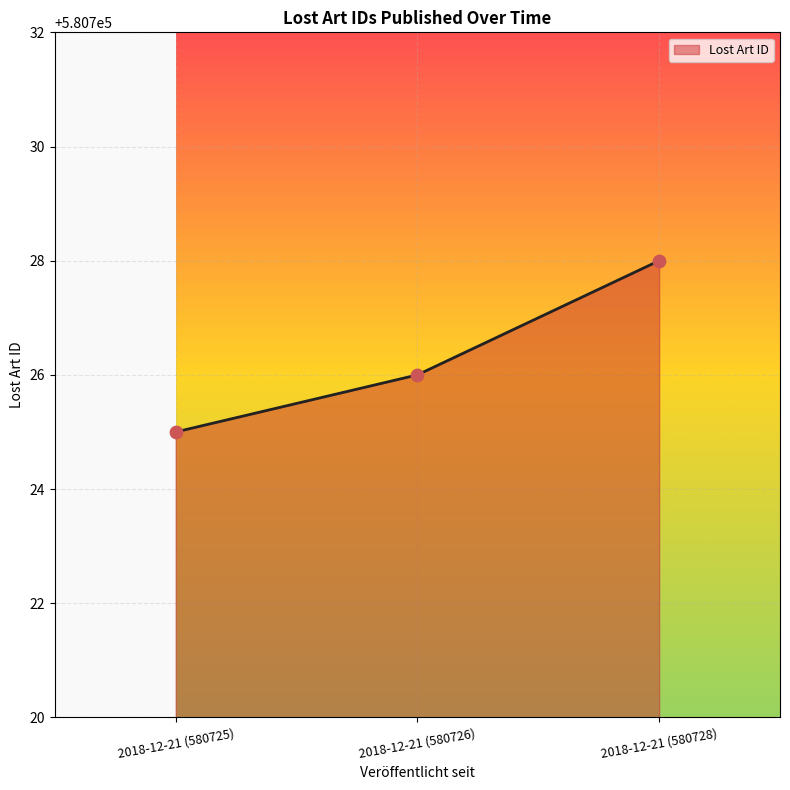

Approximately how many times larger is the value at 2018-12-21 (580725) compared to 2018-12-21 (580728)?

1.0